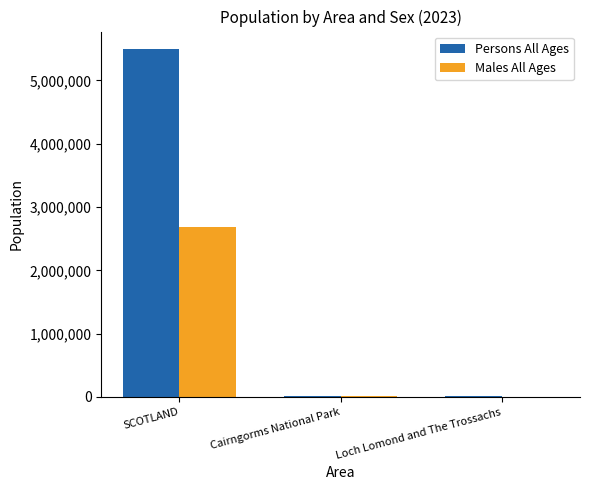

Is the value of Persons All Ages at SCOTLAND greater than the value of Males All Ages at Loch Lomond and The Trossachs?

Yes